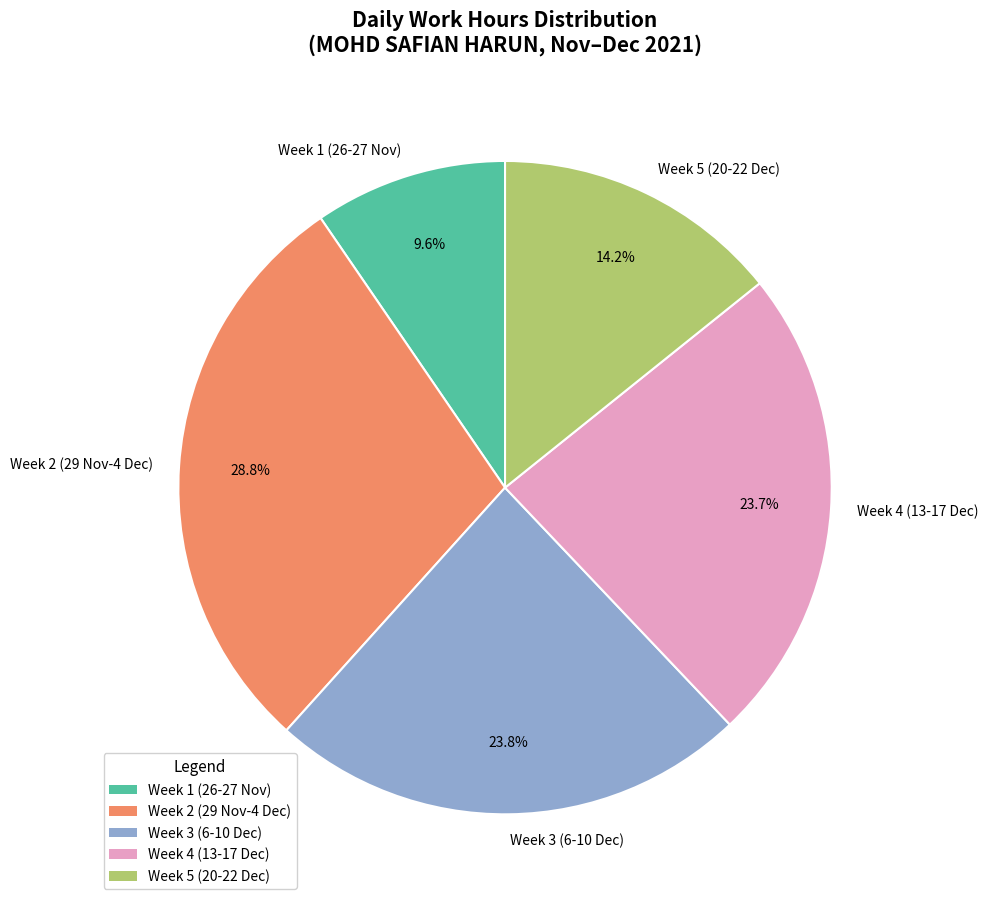

How many slices are in this pie chart?

5